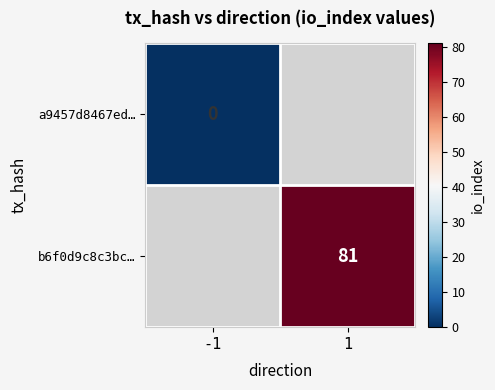

Count the number of categories in the chart.

2